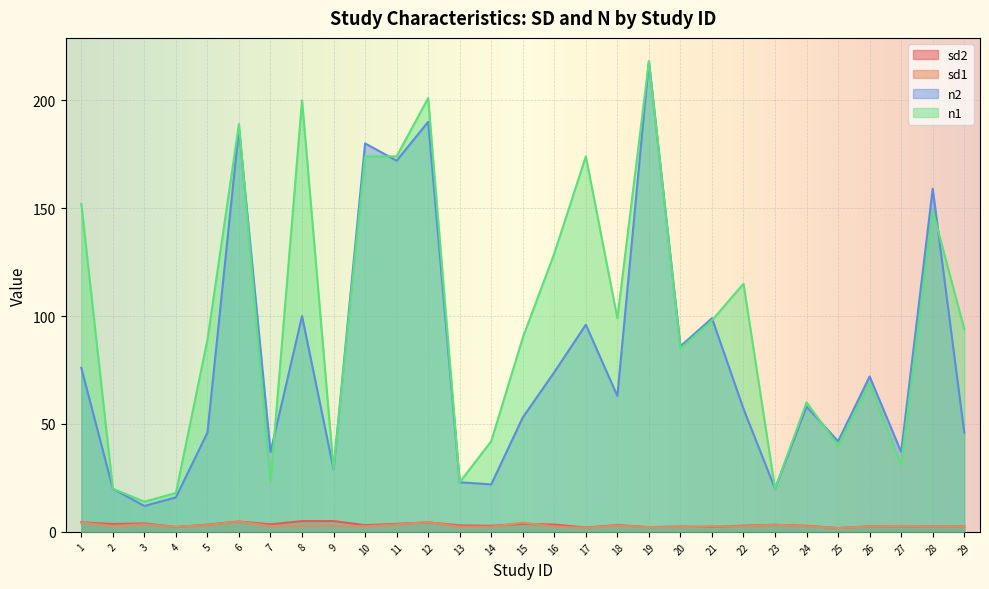

Reading right to left, extract all data points from this chart.

sd2: 2.5	2.5	2.6	2.5	1.8	2.8	3.3	2.9	2.3	2.5	2.2	3.1	2.0	3.4	3.7	2.8	3.0	4.4	3.7	3.1	5.0	5.0	3.5	4.8	3.3	2.2	3.9	3.7	4.4
sd1: 2.4	2.5	2.8	2.5	1.8	2.6	3.3	2.5	2.5	2.2	2.2	2.9	1.9	2.5	4.3	2.4	2.4	4.5	3.4	2.6	2.9	2.8	2.7	4.8	3.2	2.3	3.5	2.8	4.3
n2: 46.0	159.0	37.0	72.0	42.0	58.0	20.0	57.0	99.0	86.0	218.0	63.0	96.0	74.0	53.0	22.0	23.0	190.0	172.0	180.0	29.0	100.0	37.0	187.0	46.0	16.0	12.0	20.0	76.0
n1: 94.0	149.0	31.0	69.0	40.0	60.0	20.0	115.0	98.0	85.0	218.0	99.0	174.0	129.0	90.0	42.0	23.0	201.0	174.0	174.0	29.0	200.0	23.0	189.0	89.0	18.0	14.0	20.0	152.0